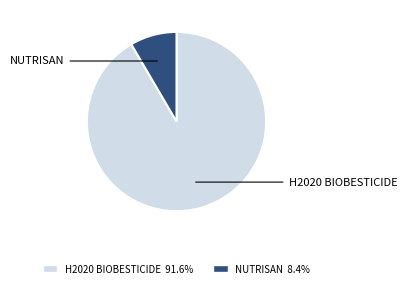

Is there a majority slice in this chart?

Yes